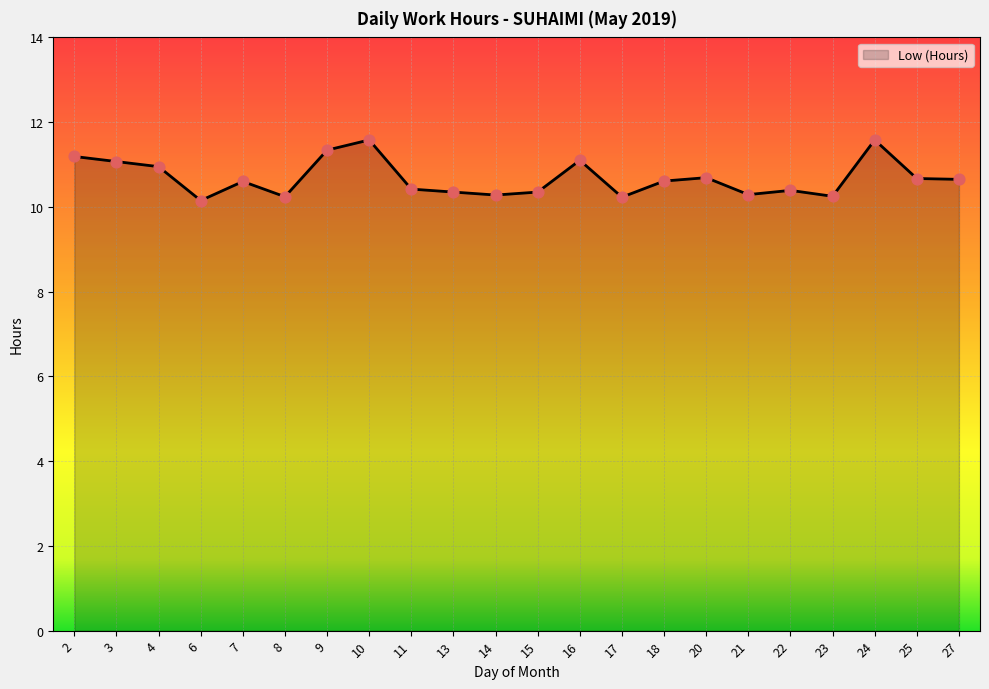

Which has a higher value, 11 or 25?

25